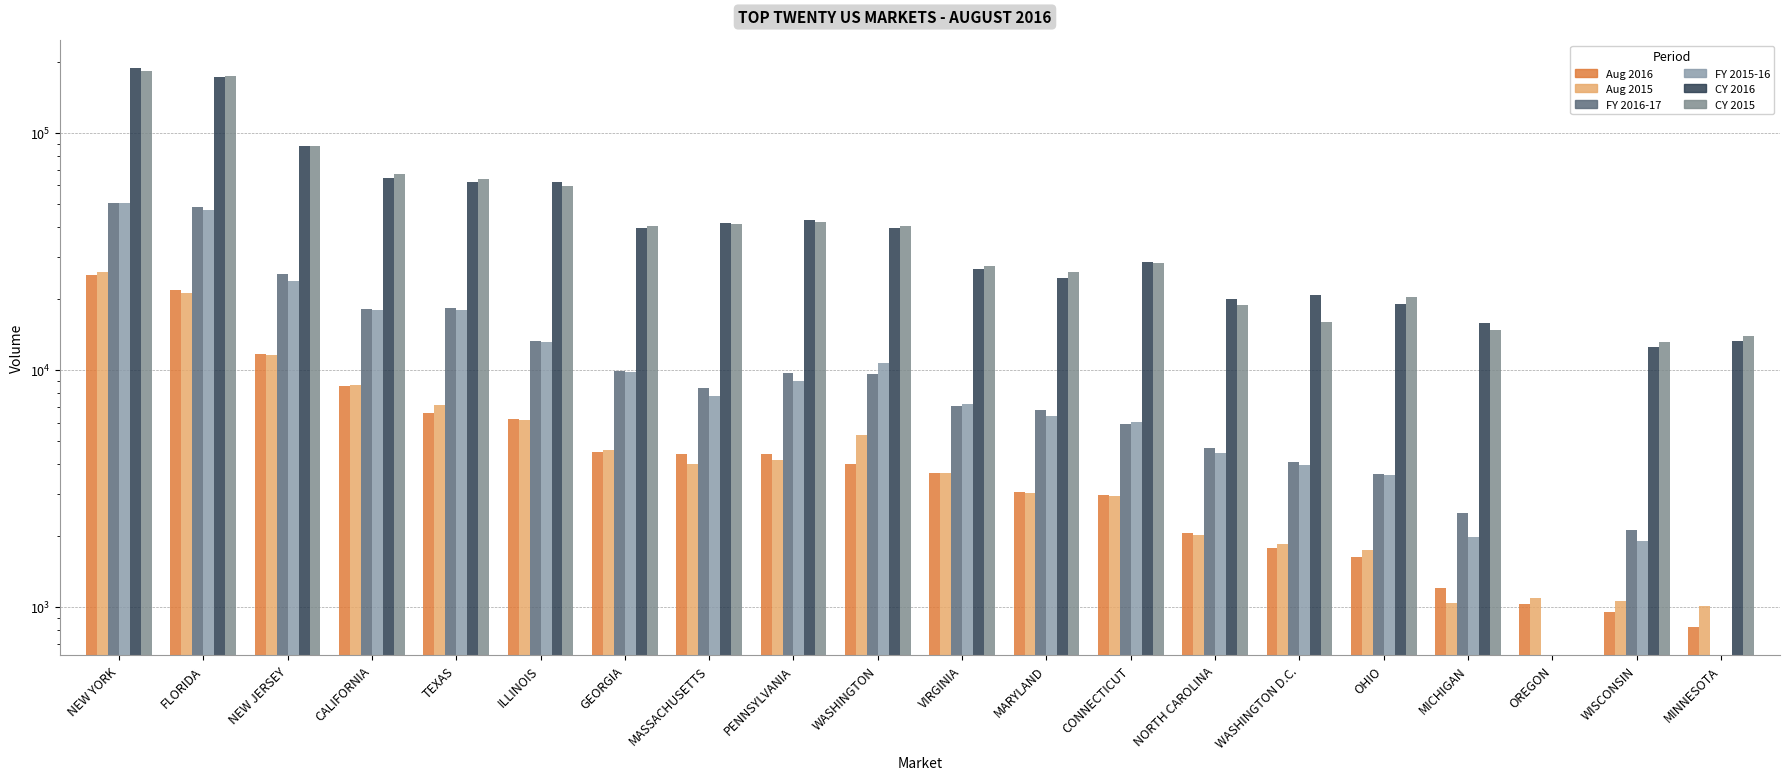

How many bars are there in total?

120